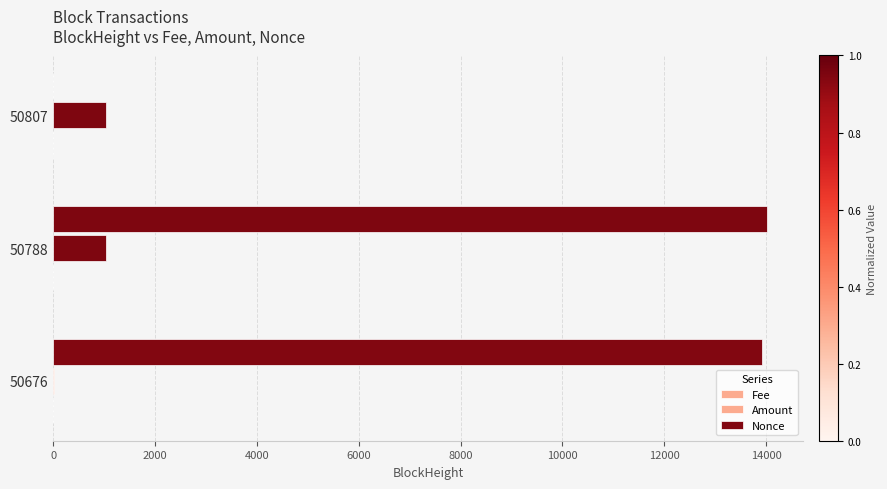

How many categories are shown in the chart?

3